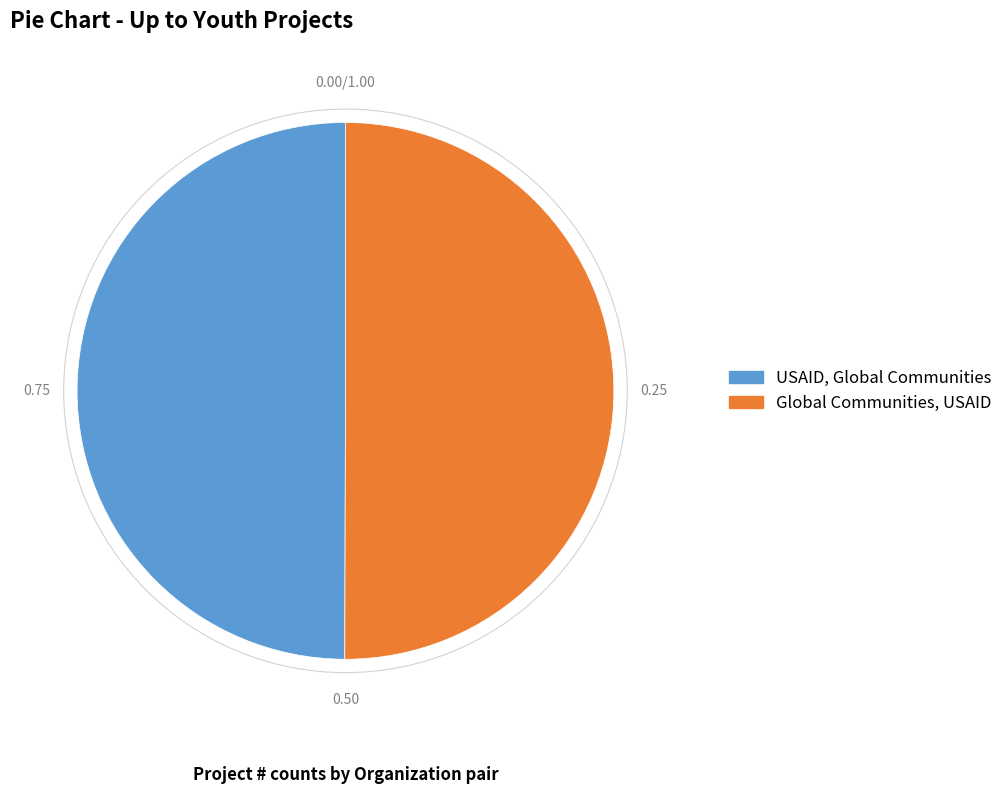

Is the sum of USAID, Global Communities and Global Communities, USAID greater than half?

Yes